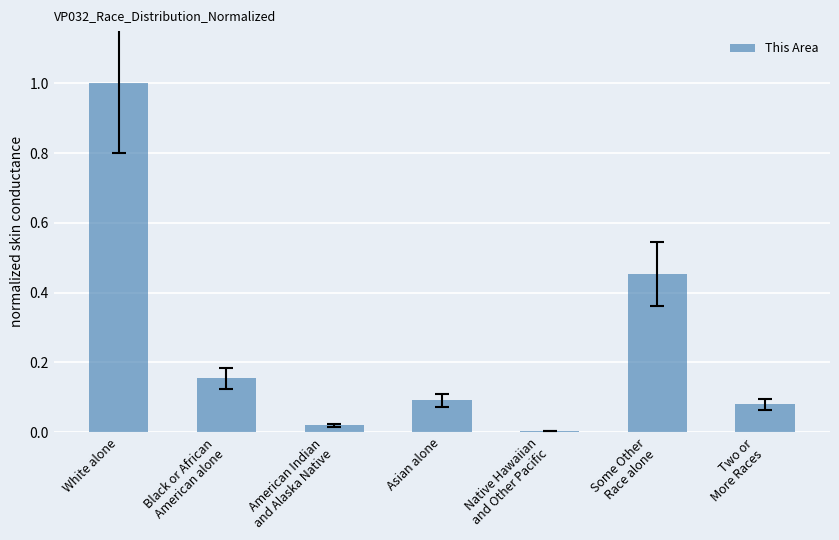

What is the sum of all values?

1.8